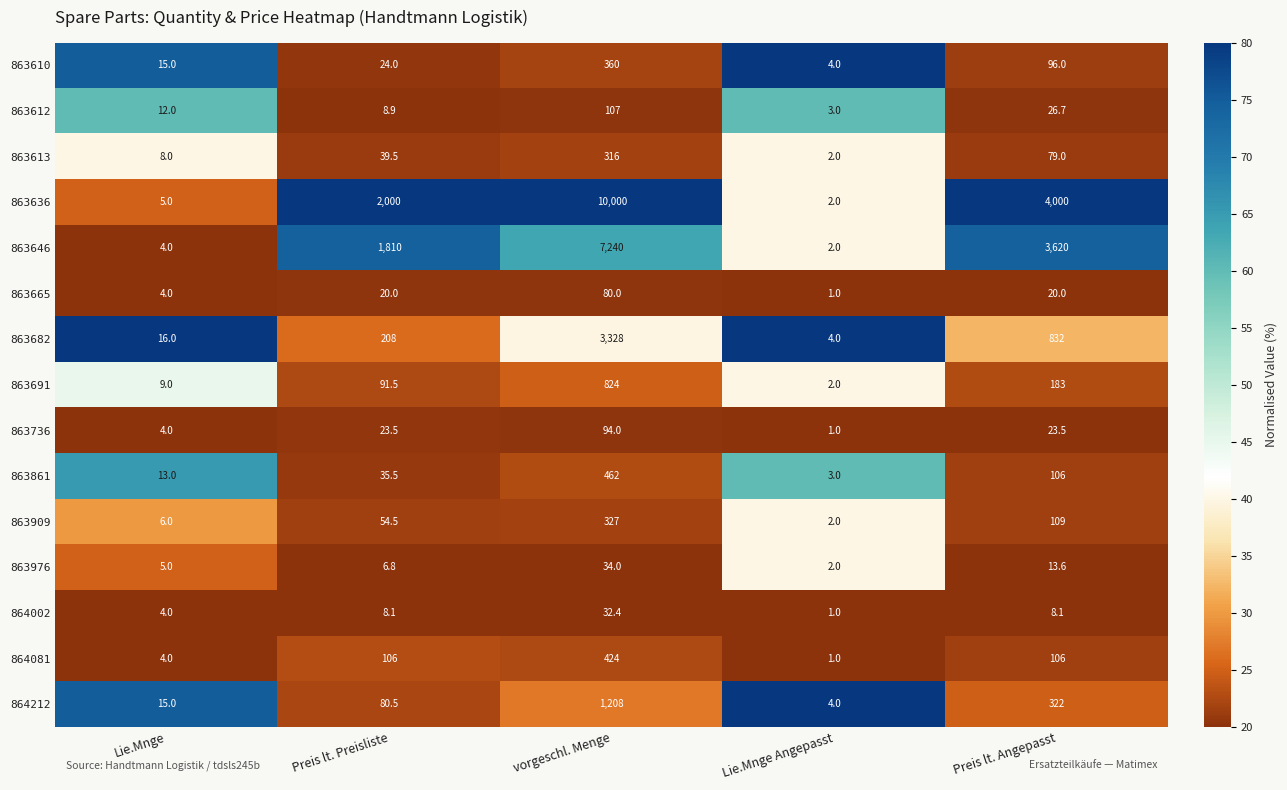

List the series in order of their peak value, lowest first.

864002, 863976, 863665, 863736, 863612, 863613, 863909, 863610, 864081, 863861, 863691, 864212, 863682, 863646, 863636